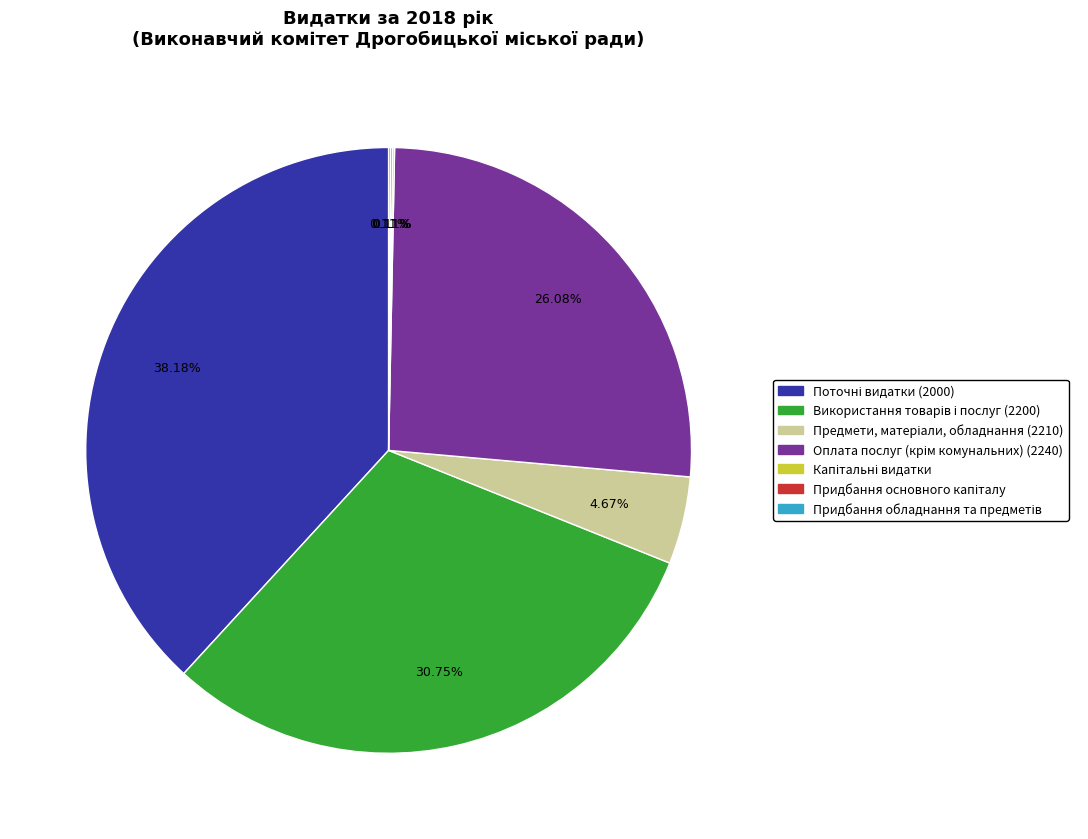

Is there any slice that represents more than half of the pie?

No